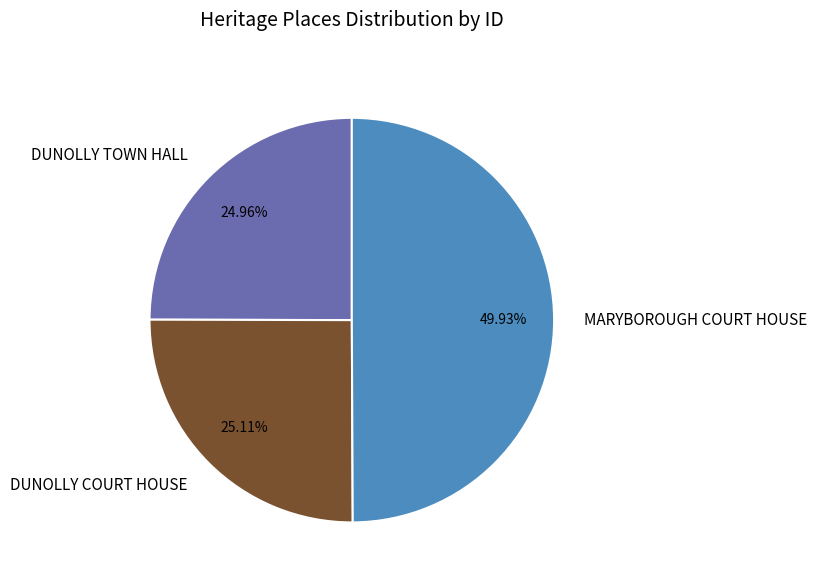

What percentage is the DUNOLLY COURT HOUSE slice, to the nearest percent?

25%